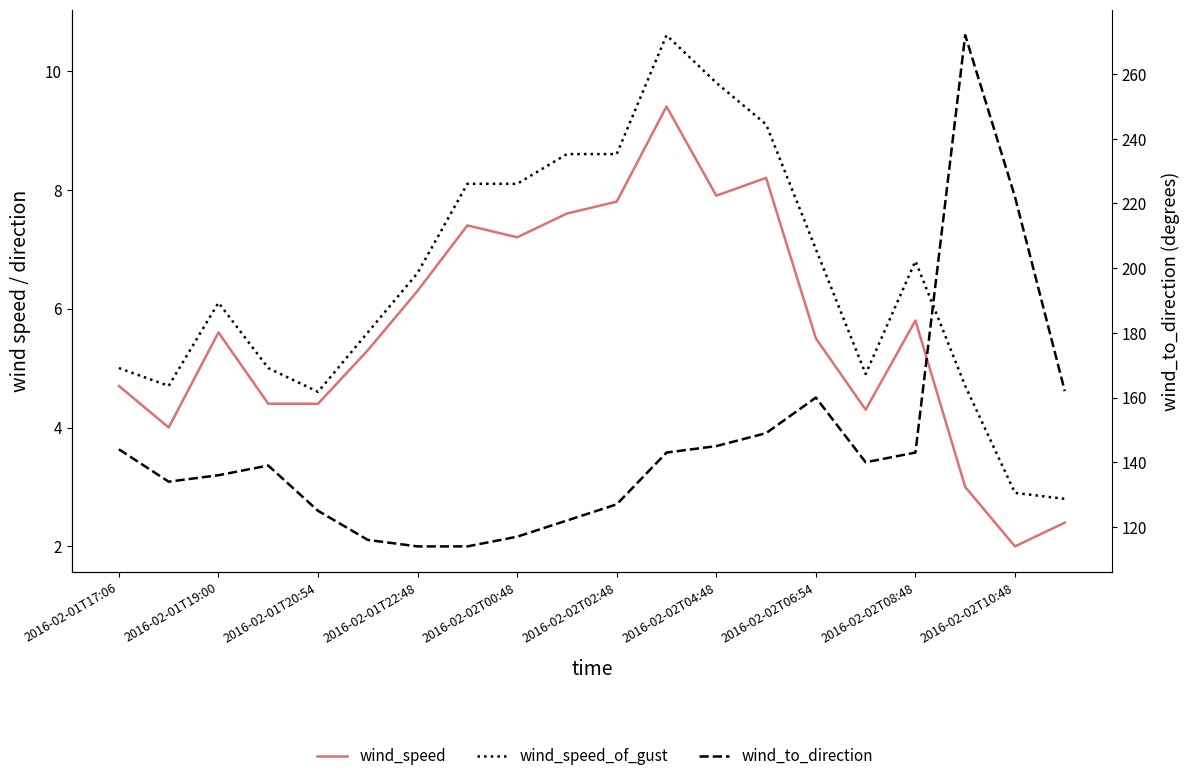

True or false: wind_speed_of_gust and wind_to_direction intersect in this chart.

False